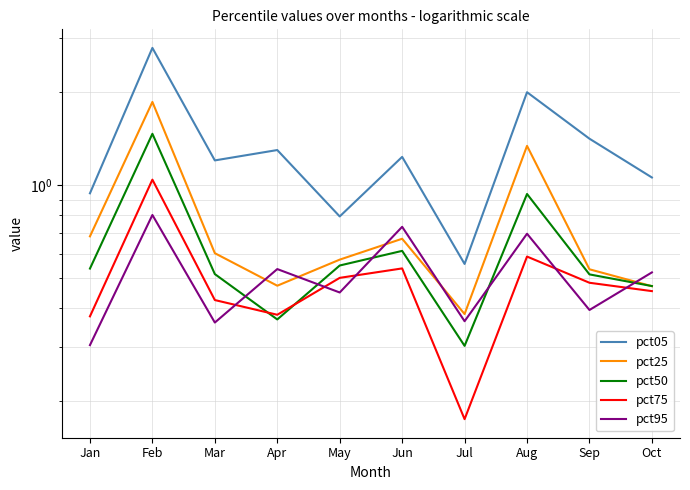

True or false: pct95 has a value of 0.5 at Apr.

True